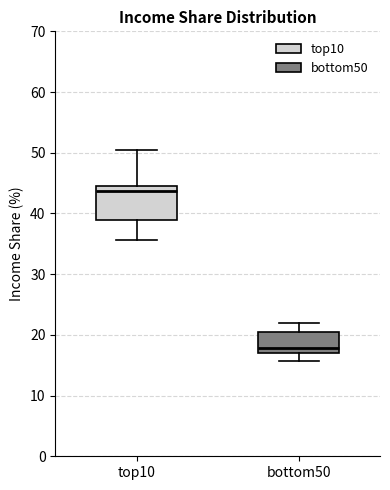

Reading left to right, read every box against the y-axis: the position of its median line, the range the box covers, and the ends of its whiskers. The values are not printed on the chart, so give them approximately, as read against the axis.

top10: median 44 (just below the box's upper edge), box 39 to 44, whiskers 36 to 51
bottom50: median 18, box 17 to 20, whiskers 16 to 22